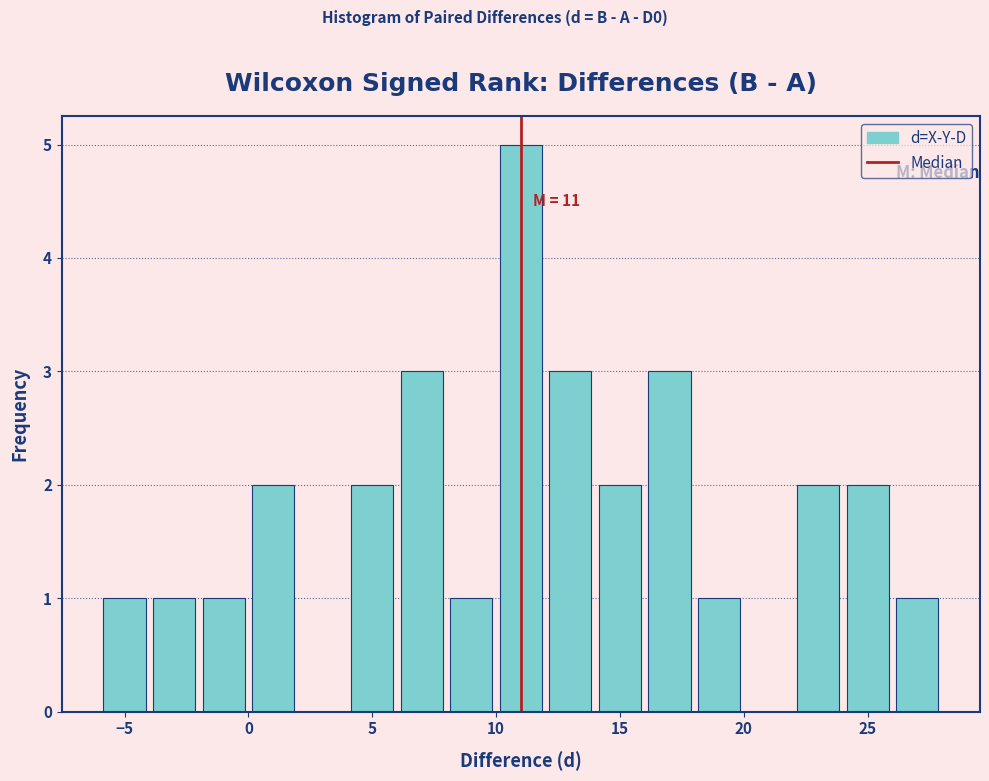

Which range on the x-axis has the tallest bar?

10 to 12